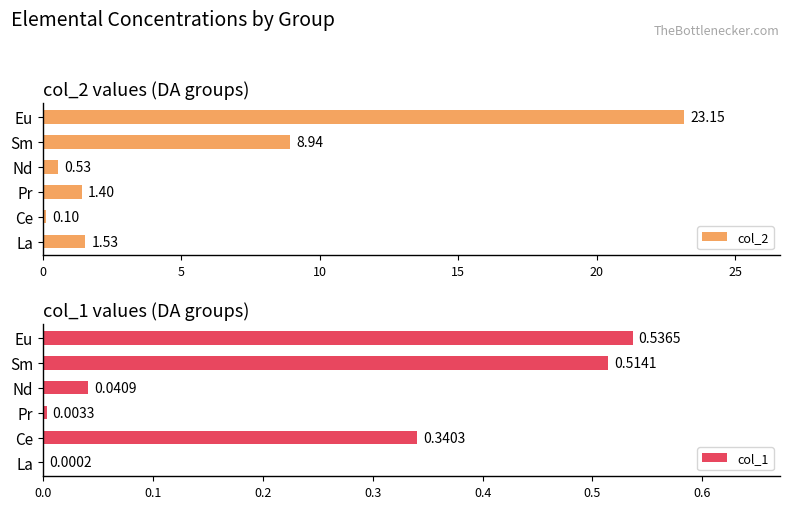

How many bars are there in each group?

2